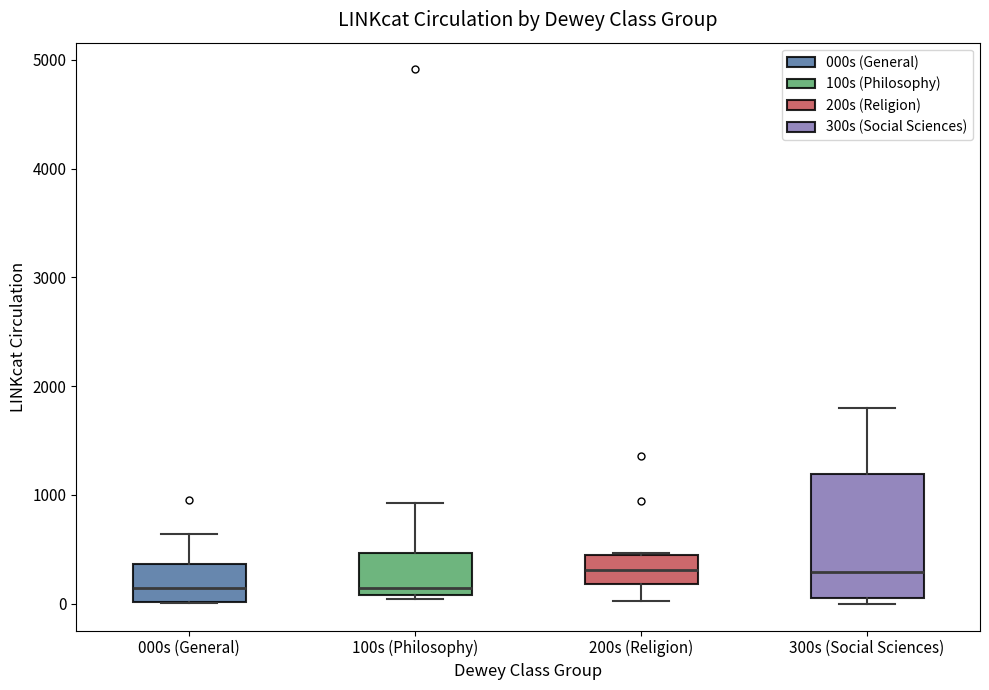

Which box is the tallest, from its lower edge to its upper edge?

300s (Social Sciences)